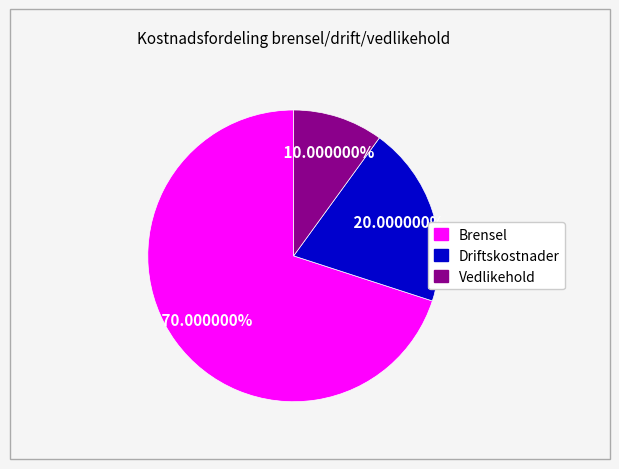

What is the largest slice in the pie chart?

Brensel